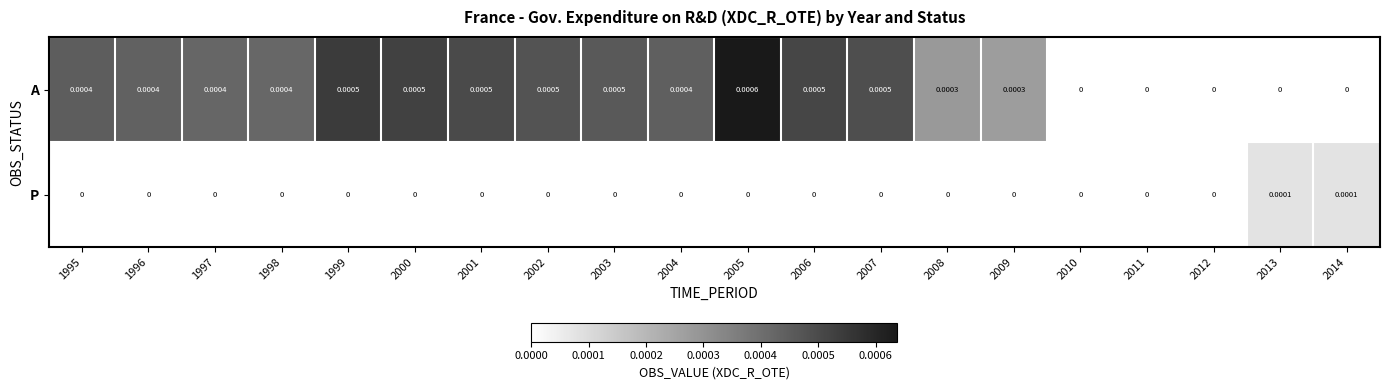

Rank the series at 2006 from highest to lowest value.

A, P